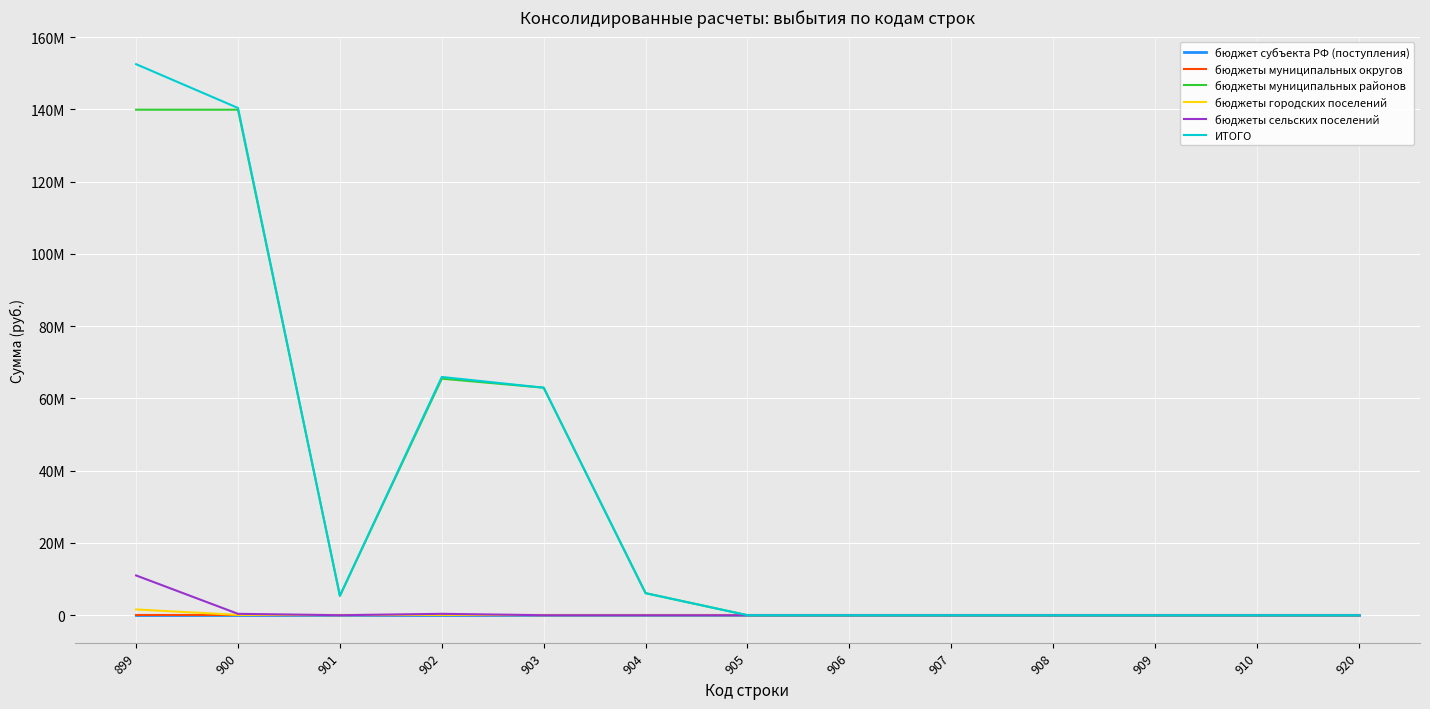

Is this an area chart (filled region under the line)?

No